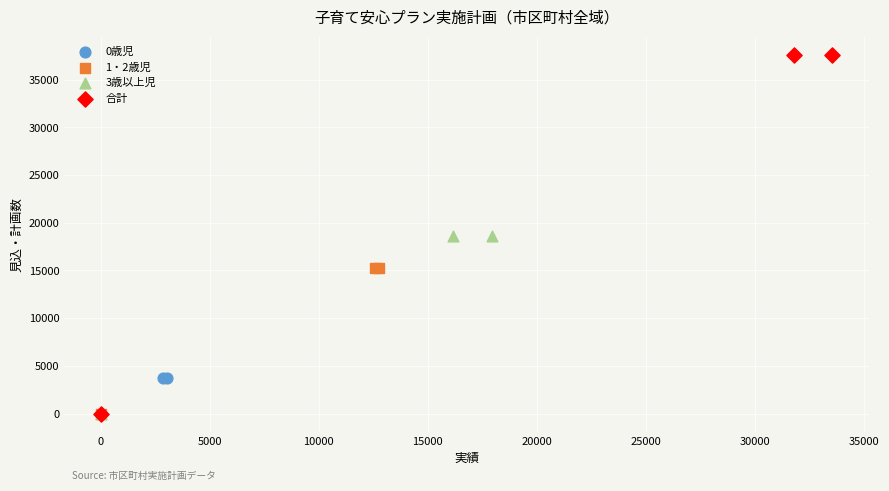

Which series contains the highest Y value?

合計